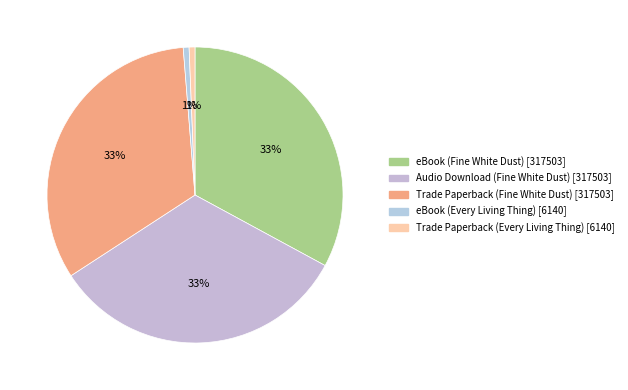

True or false: eBook (Every Living Thing) accounts for 1% of the total.

True